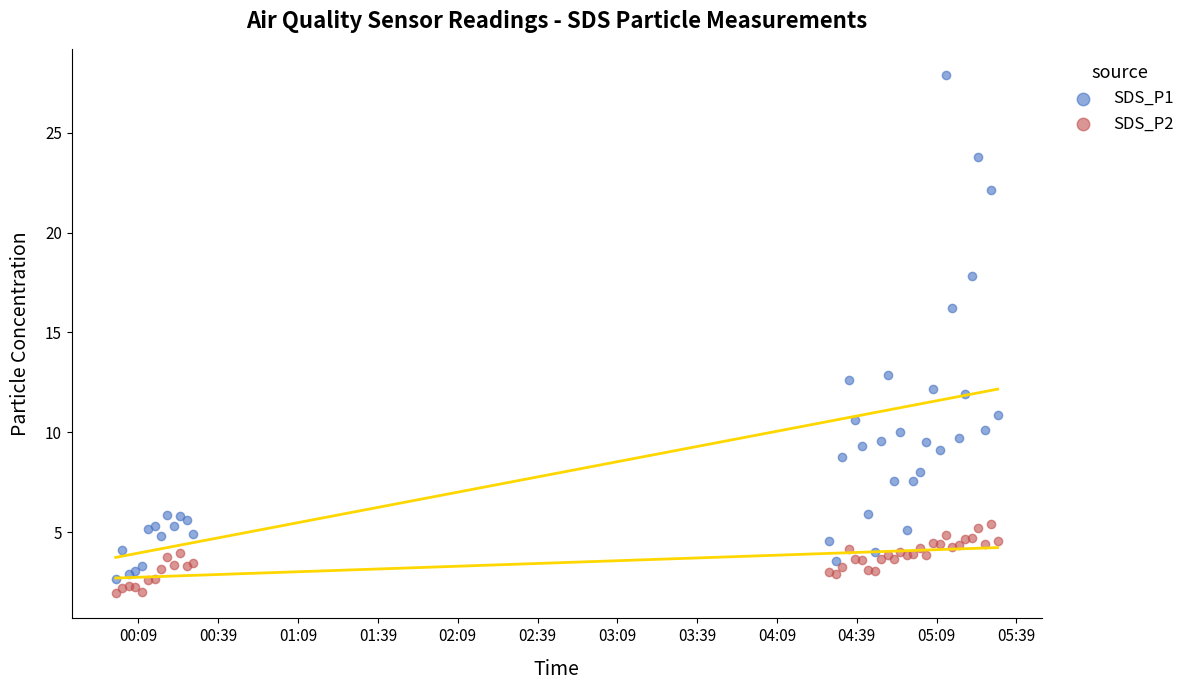

Which series has the largest Y range (max minus min)?

SDS_P1